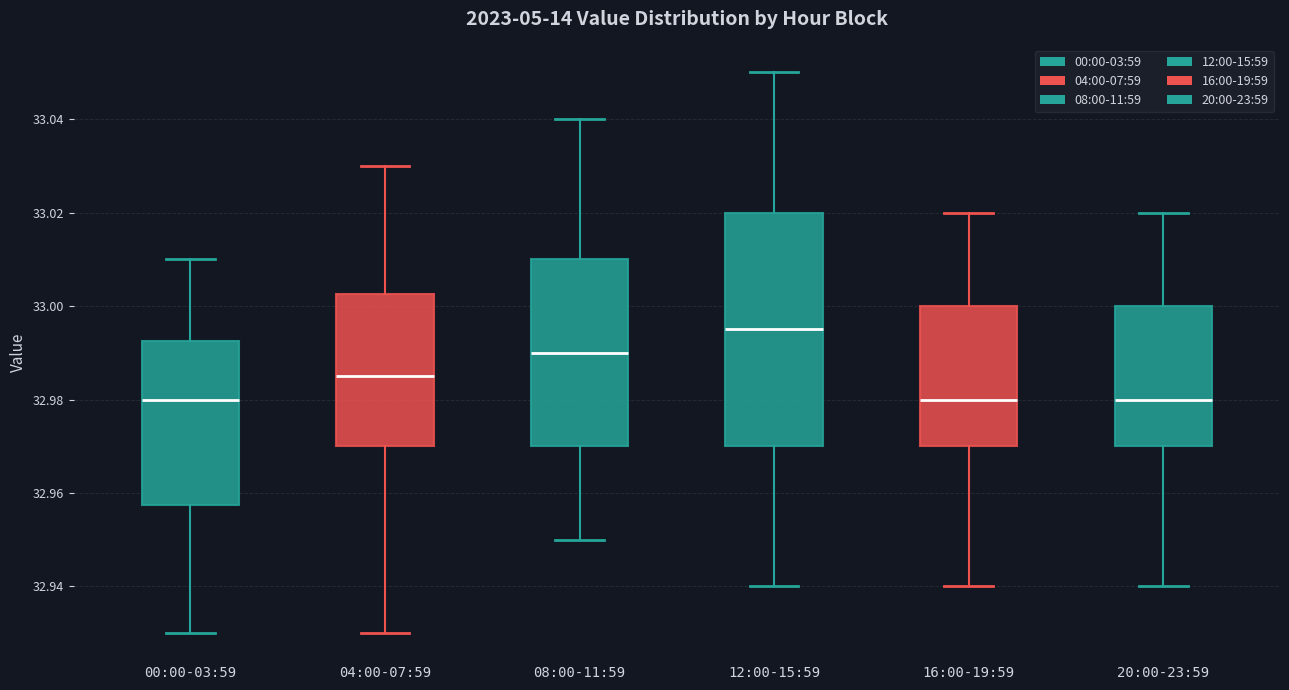

Reading left to right, transcribe this box plot: for each box, give where its median line is, the range the box spans, and where its two whiskers end, as read against the y-axis. The values are not printed on the chart, so give them approximately, as read against the axis.

00:00-03:59: median 32.980, box 32.958 to 32.992, whiskers 32.930 to 33.010
04:00-07:59: median 32.986, box 32.970 to 33.002, whiskers 32.930 to 33.030
08:00-11:59: median 32.990, box 32.970 to 33.010, whiskers 32.950 to 33.040
12:00-15:59: median 32.996, box 32.970 to 33.020, whiskers 32.940 to 33.050
16:00-19:59: median 32.980, box 32.970 to 33.000, whiskers 32.940 to 33.020
20:00-23:59: median 32.980, box 32.970 to 33.000, whiskers 32.940 to 33.020